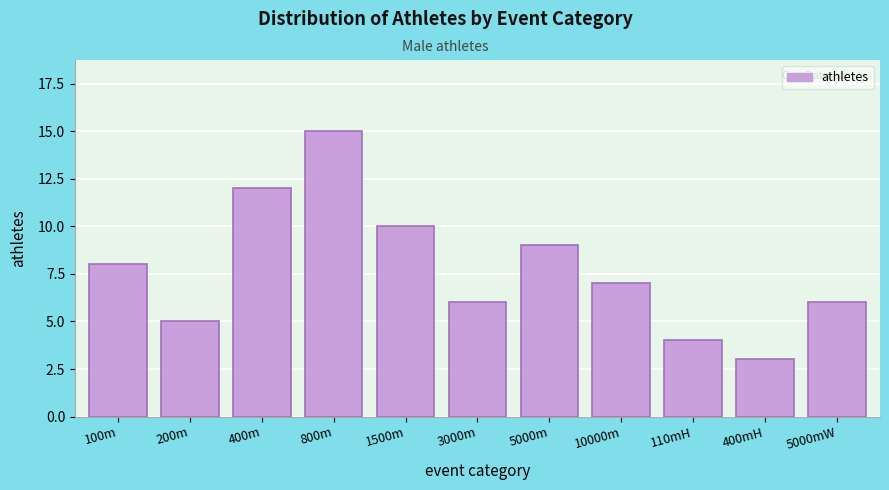

Reading left to right, transcribe all the data shown in this chart.

100m=8	200m=5	400m=12	800m=15	1500m=10	3000m=6	5000m=9	10000m=7	110mH=4	400mH=3	5000mW=6